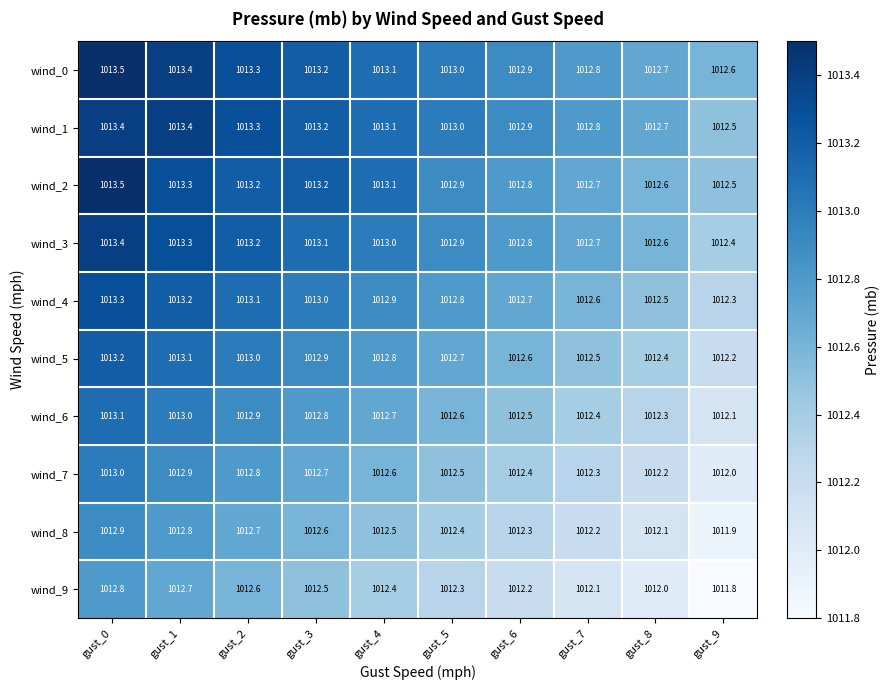

List the labels in order of wind_0 value, largest first.

gust_0, gust_1, gust_2, gust_3, gust_4, gust_5, gust_6, gust_7, gust_8, gust_9